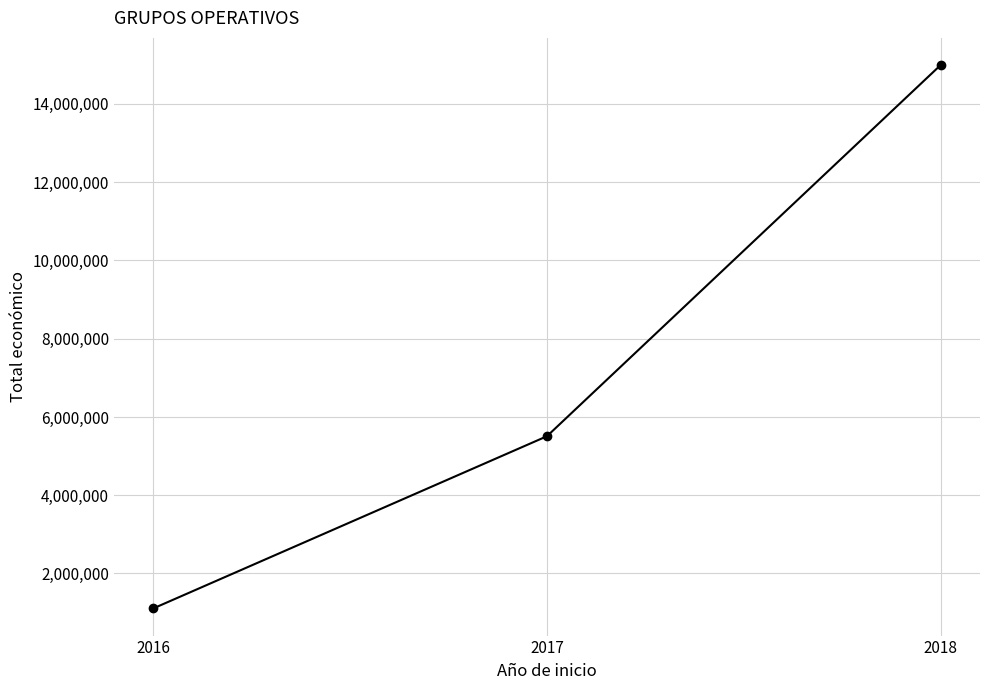

Read the value at 2016, to the nearest 10.

1107620